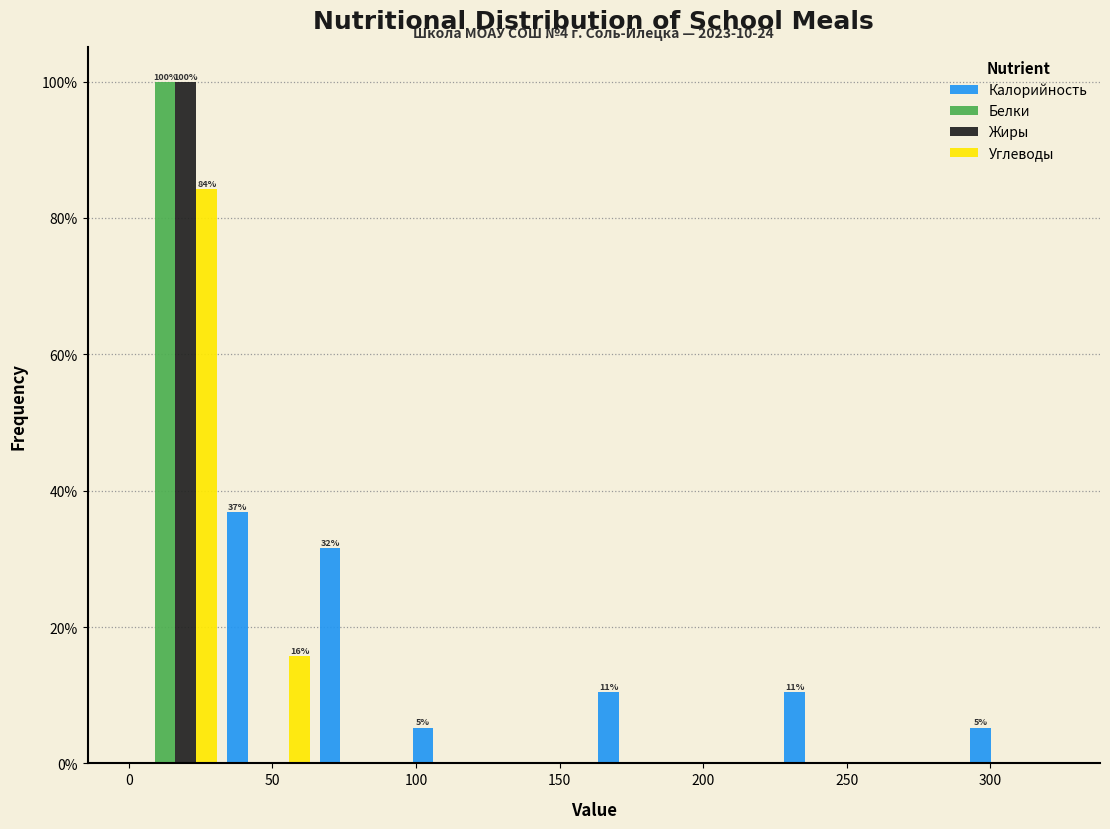

In the Жиры series, which range on the x-axis has the tallest bar?

0 to 30